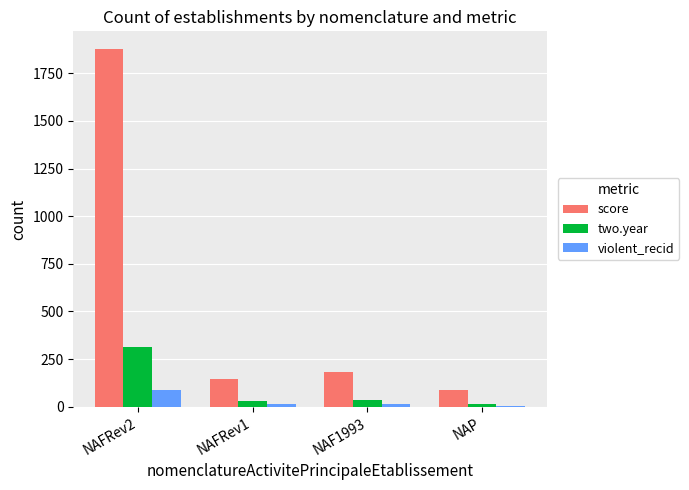

Which category has the highest value in the violent_recid series?

NAFRev2